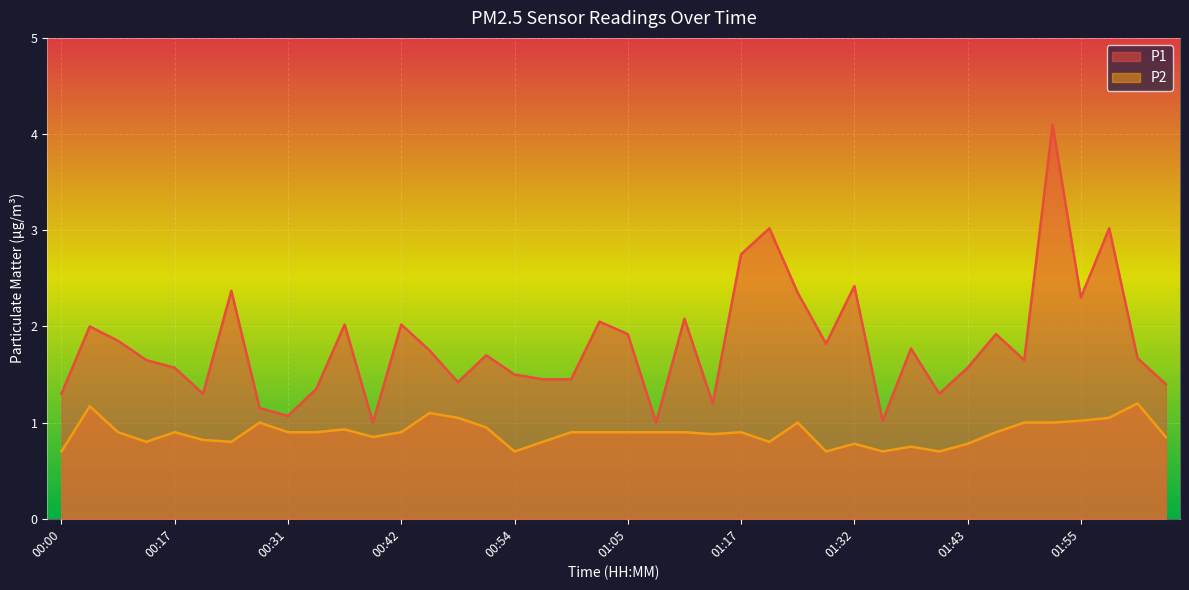

What are all the series names shown in the legend?

P1, P2